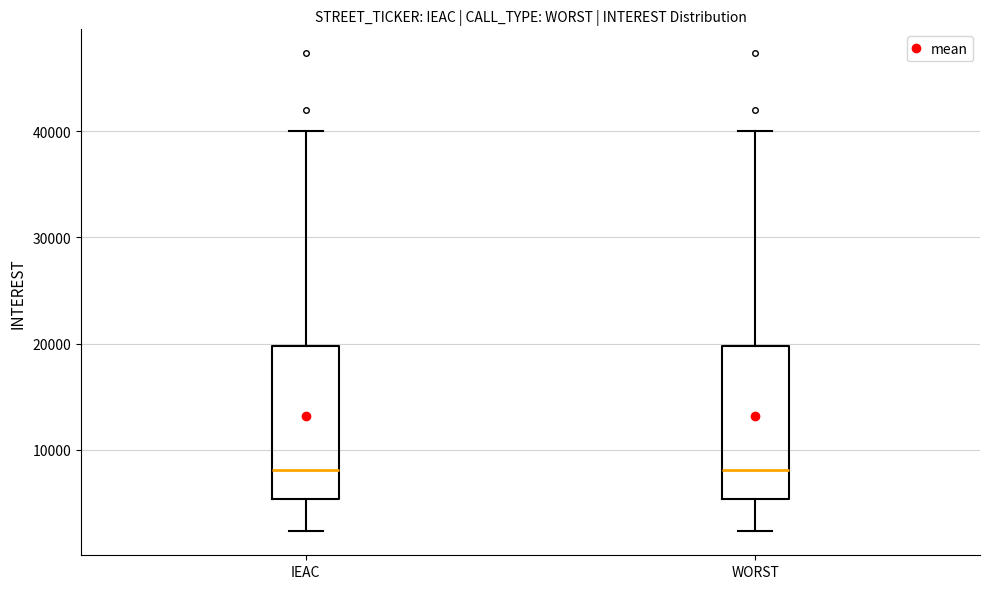

Reading left to right, read every box against the y-axis: the position of its median line, the range the box covers, and the ends of its whiskers. The values are not printed on the chart, so give them approximately, as read against the axis.

IEAC: median 8000, box 5000 to 20000, whiskers 2000 to 40000
WORST: median 8000, box 5000 to 20000, whiskers 2000 to 40000